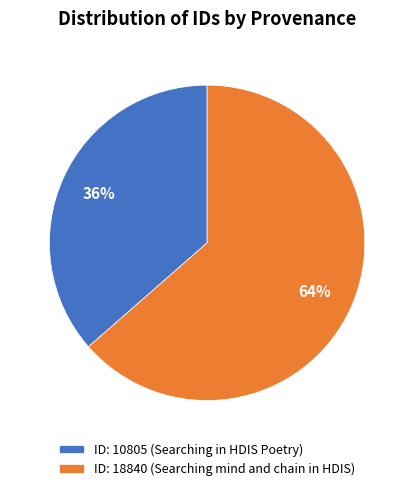

Between ID: 10805 (Searching in HDIS Poetry) and ID: 18840 (Searching mind and chain in HDIS), which is larger?

ID: 18840 (Searching mind and chain in HDIS)